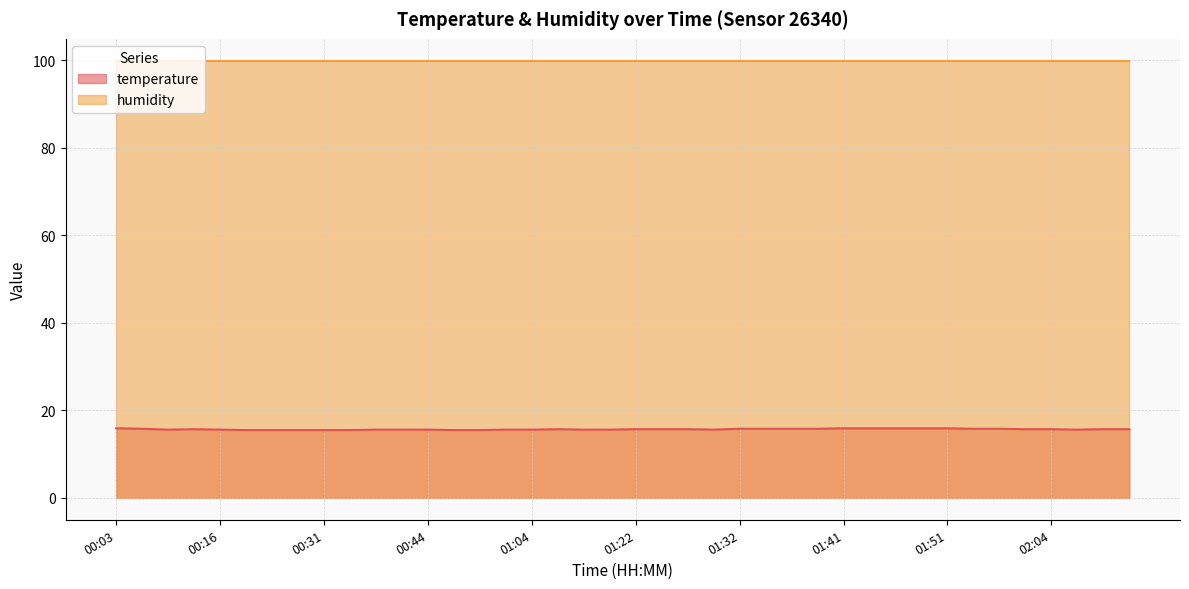

List the labels in order of value, largest first.

00:03, 01:41, 01:44, 01:46, 01:49, 01:51, 00:06, 01:32, 01:34, 01:37, 01:39, 01:54, 01:59, 00:13, 01:07, 01:22, 01:24, 01:27, 02:01, 02:04, 02:09, 02:11, 00:11, 00:16, 00:36, 00:41, 00:44, 00:59, 01:04, 01:12, 01:14, 01:29, 02:07, 00:21, 00:25, 00:27, 00:31, 00:34, 00:47, 00:49